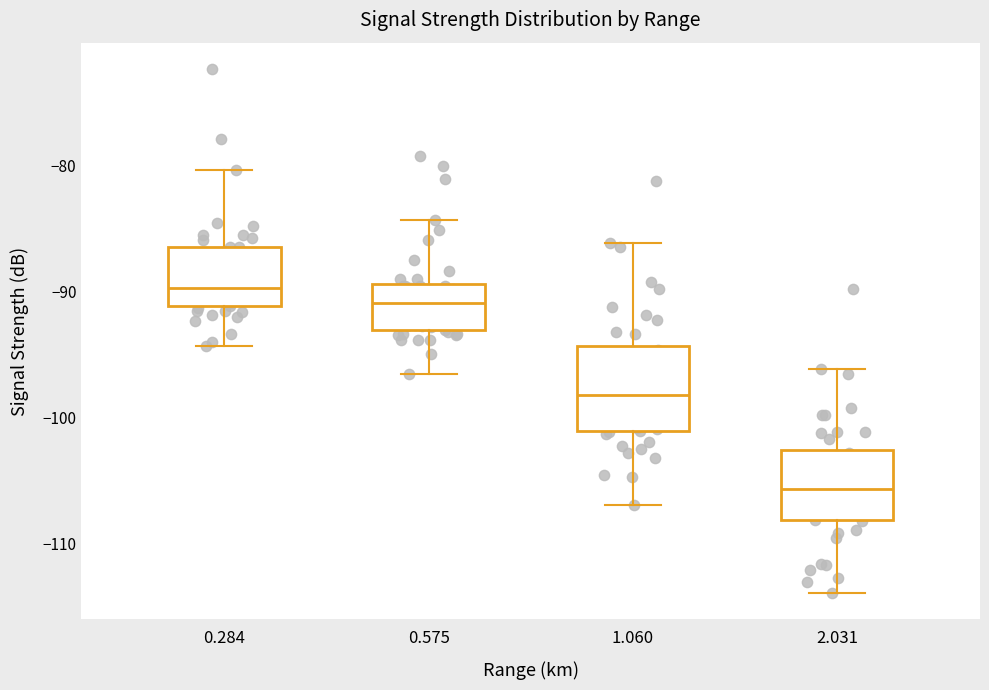

Where does the lower whisker of the box at x = 2.031 end on the y-axis? The values are not printed on the chart, so give them approximately, as read against the axis.

-114